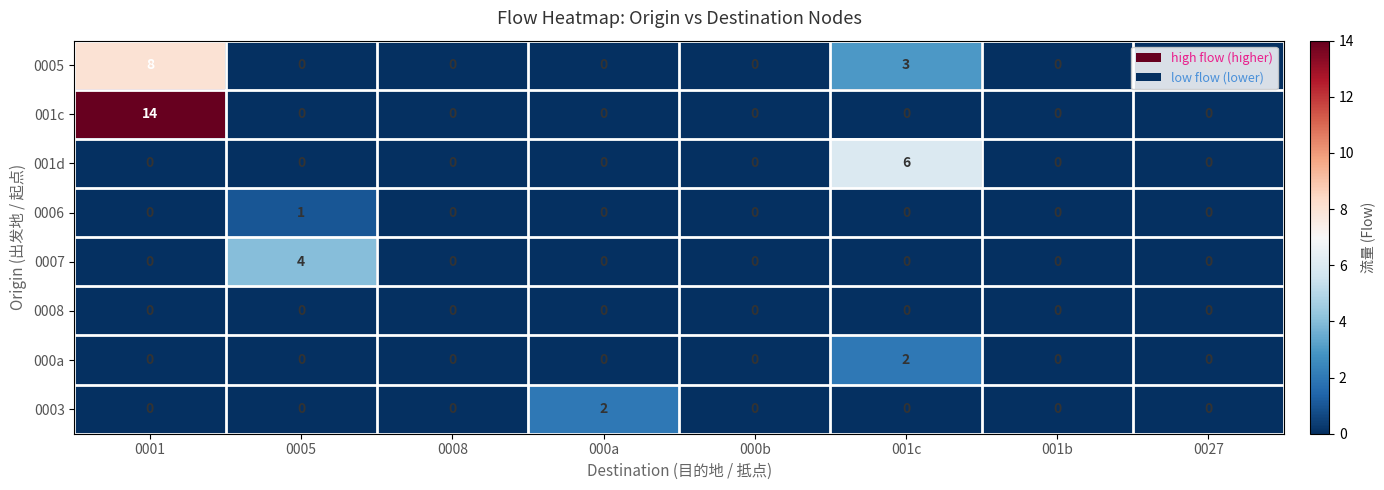

Which series has the largest total across all categories?

001c